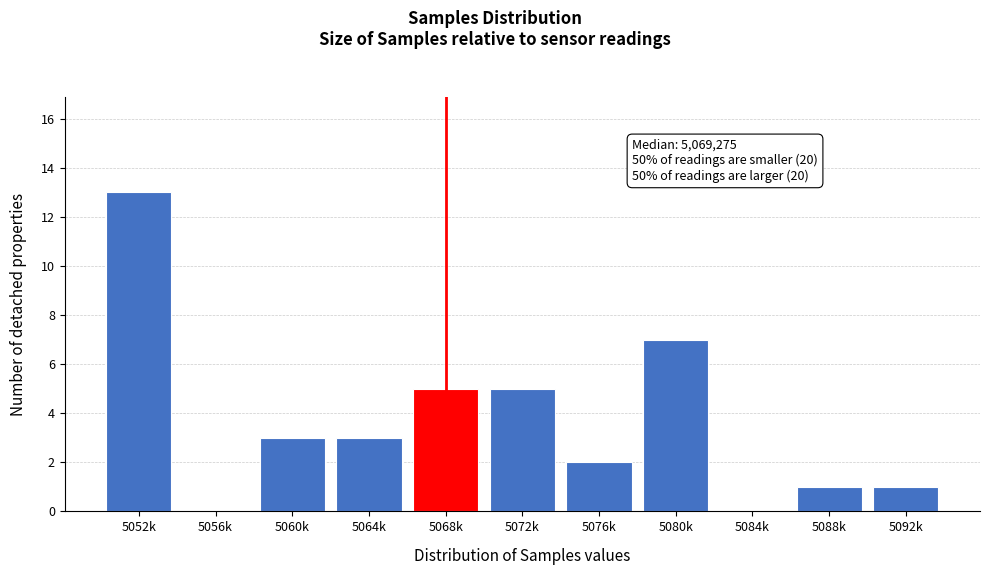

Reading left to right, what are all the values shown in this chart?

5052k=13	5056k=0	5060k=3	5064k=3	5068k=5	5072k=5	5076k=2	5080k=7	5084k=0	5088k=1	5092k=1